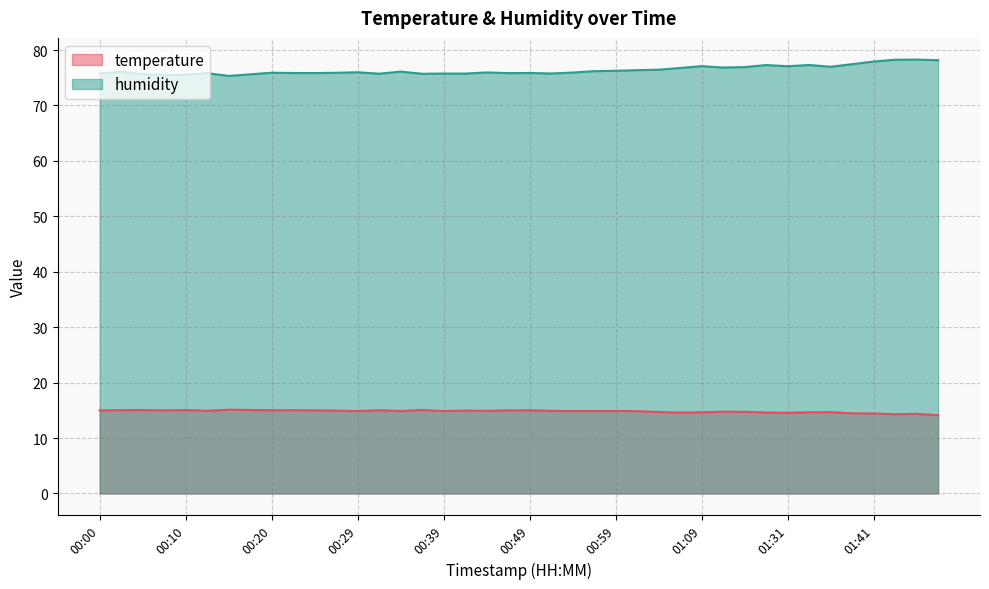

What is the average value of the humidity series?

76.4